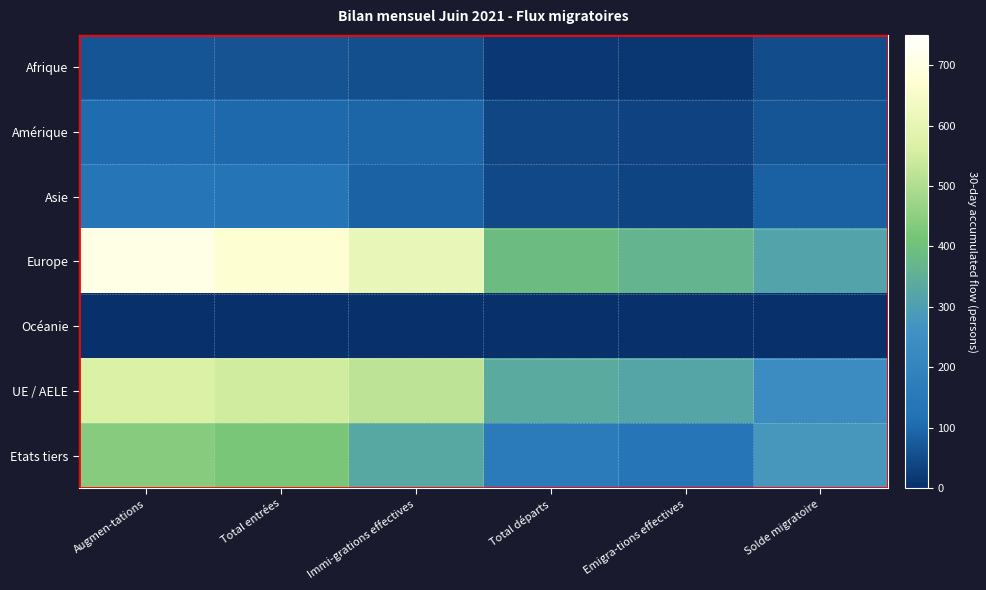

Rank the series at Solde migratoire from lowest to highest value.

Océanie, Afrique, Amérique, Asie, UE / AELE, Etats tiers, Europe